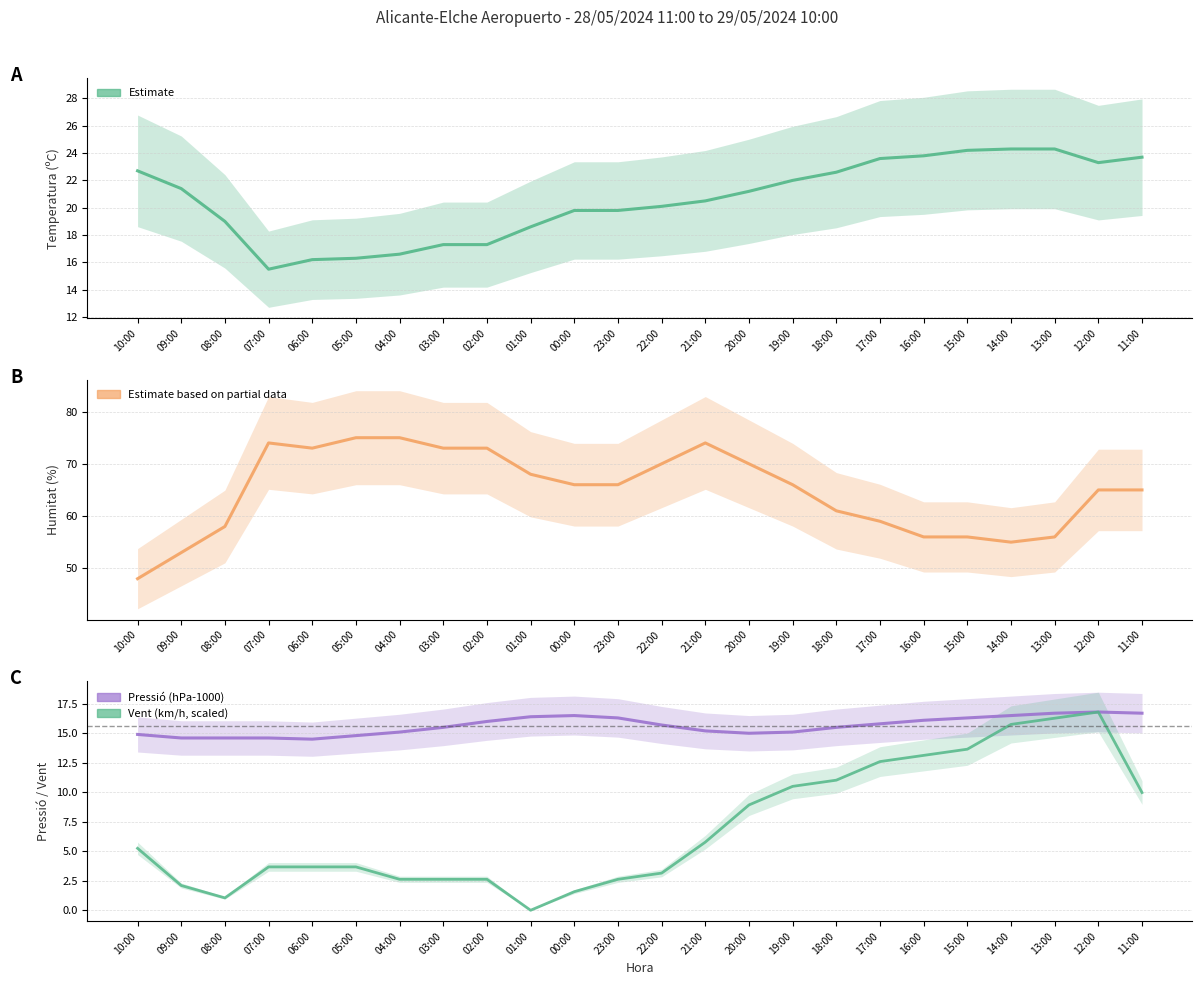

What is the total value across all series at 03:00?

108.4